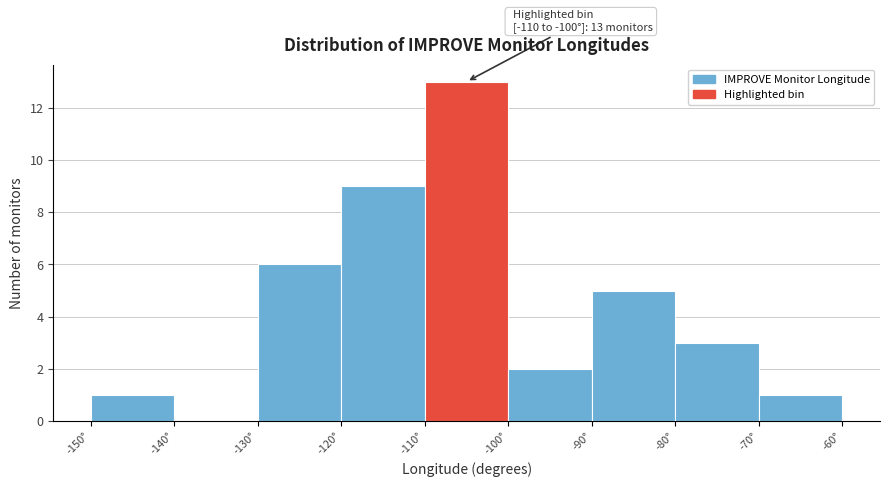

Which range on the x-axis has the tallest bar?

-110 to -100